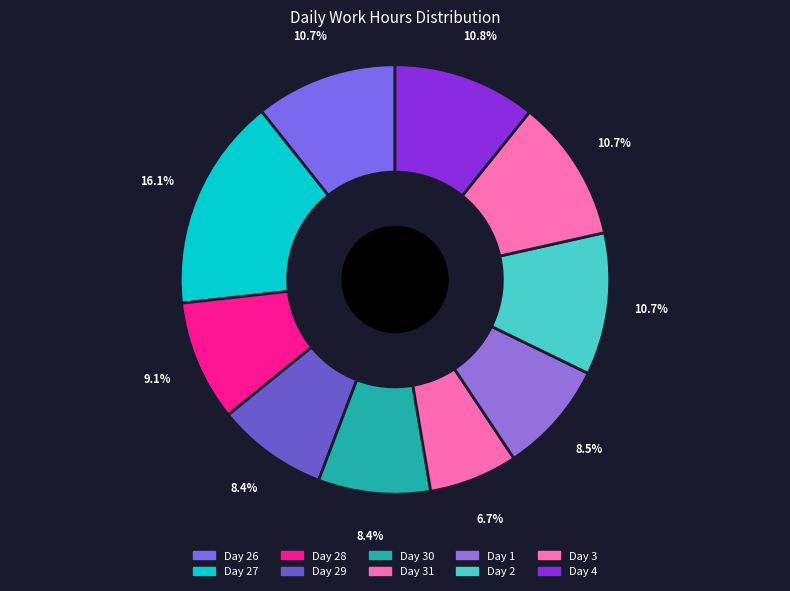

How many slices are in this pie chart?

10